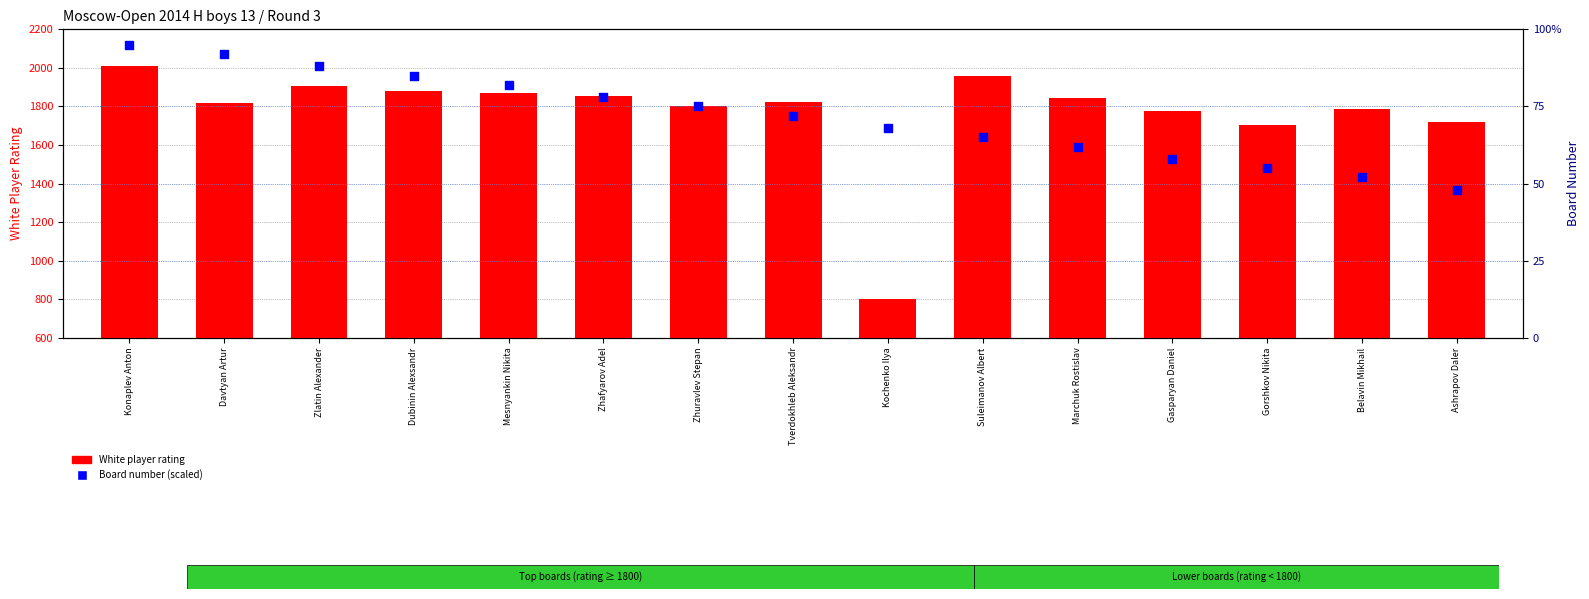

At how many categories does at least one series exceed 1602?

14